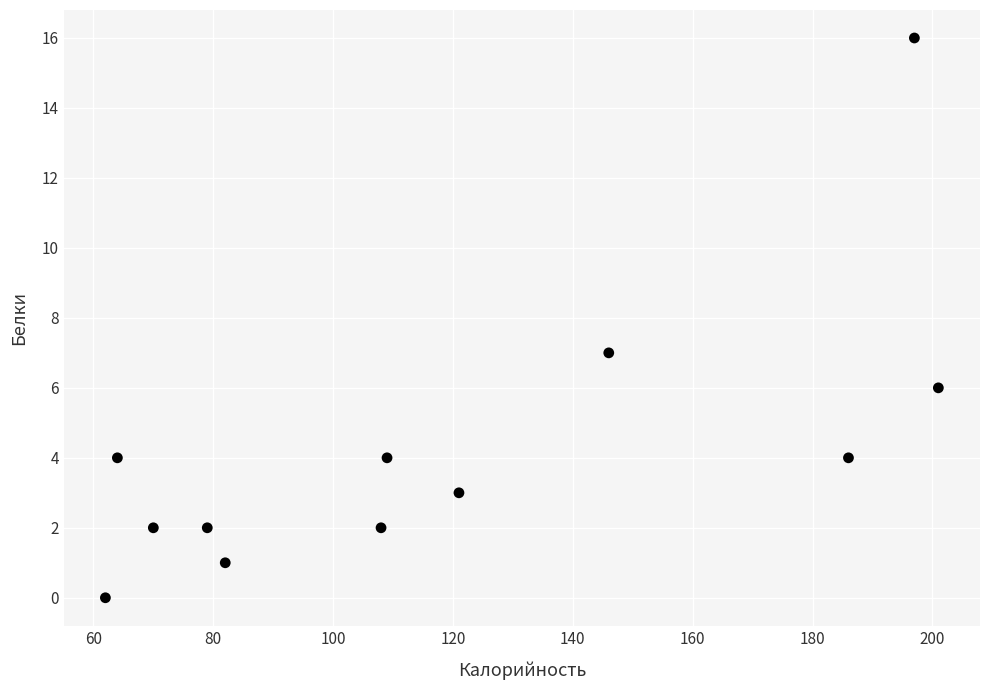

What is the average Y value?

4